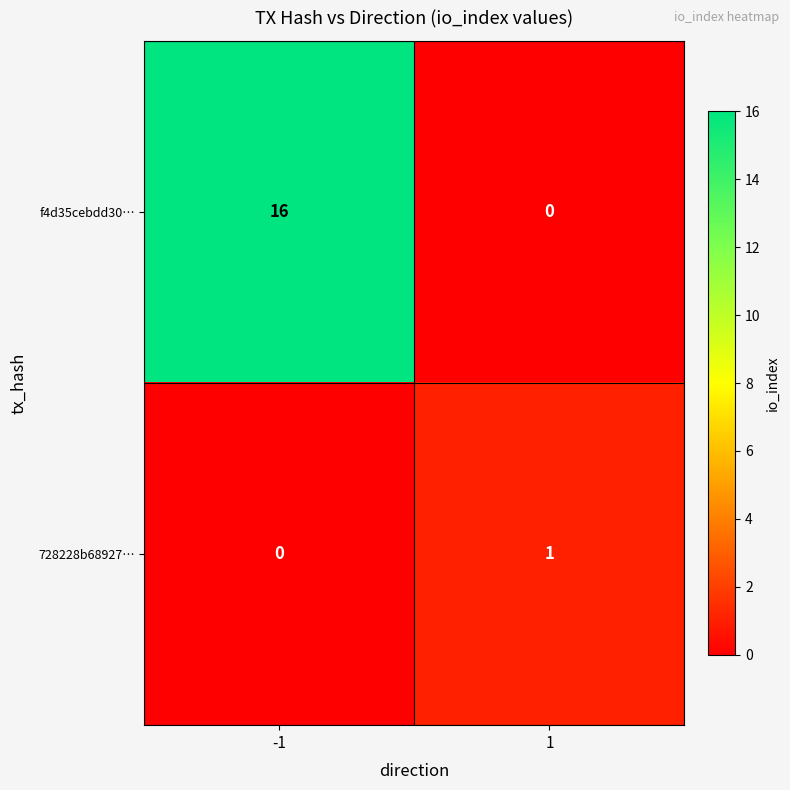

At how many categories does at least one series exceed 7?

1